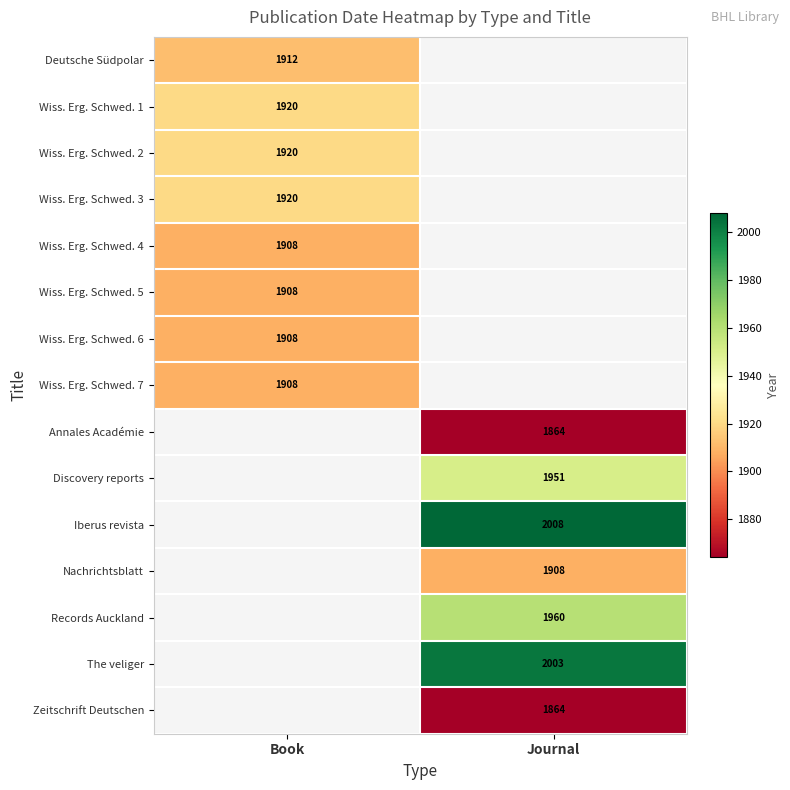

The value of Zeitschrift Deutschen at Journal is 1864. True or false?

True